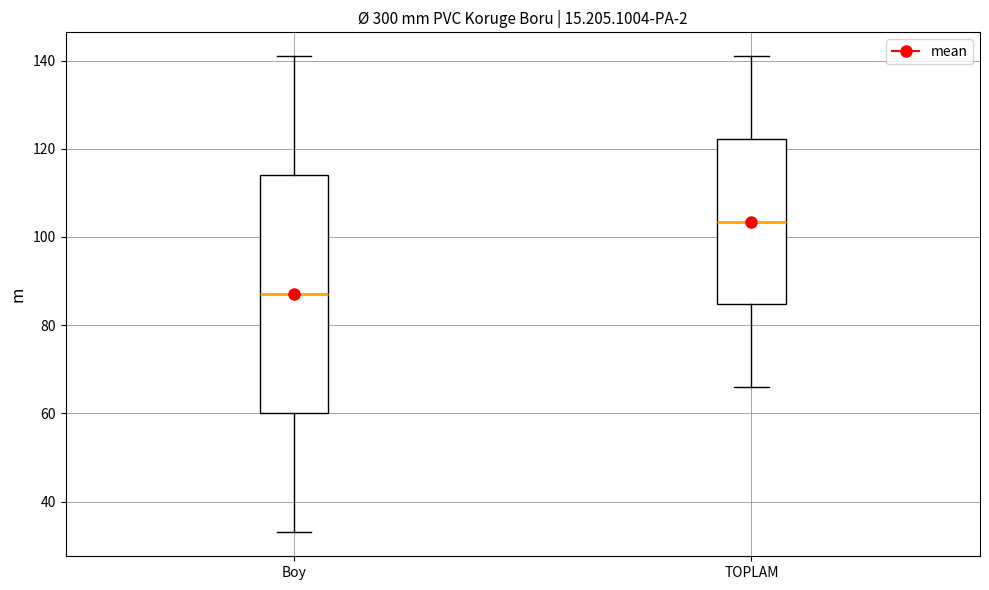

Where does the upper whisker of the box for Boy end on the y-axis? The values are not printed on the chart, so give them approximately, as read against the axis.

142